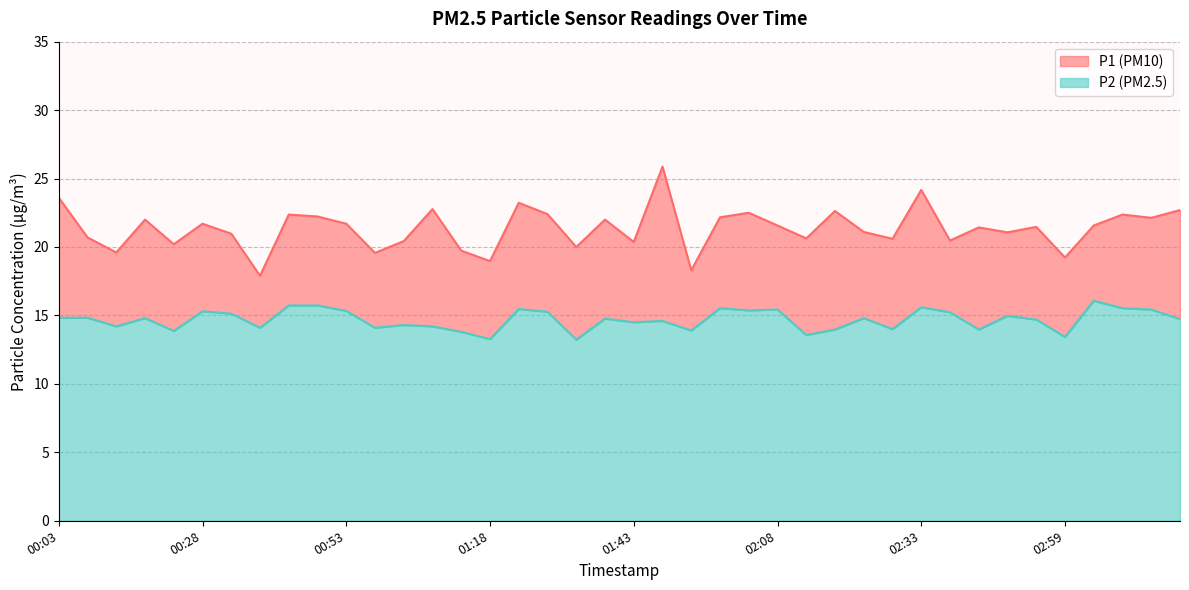

At which label does P1 reach its peak?

01:48